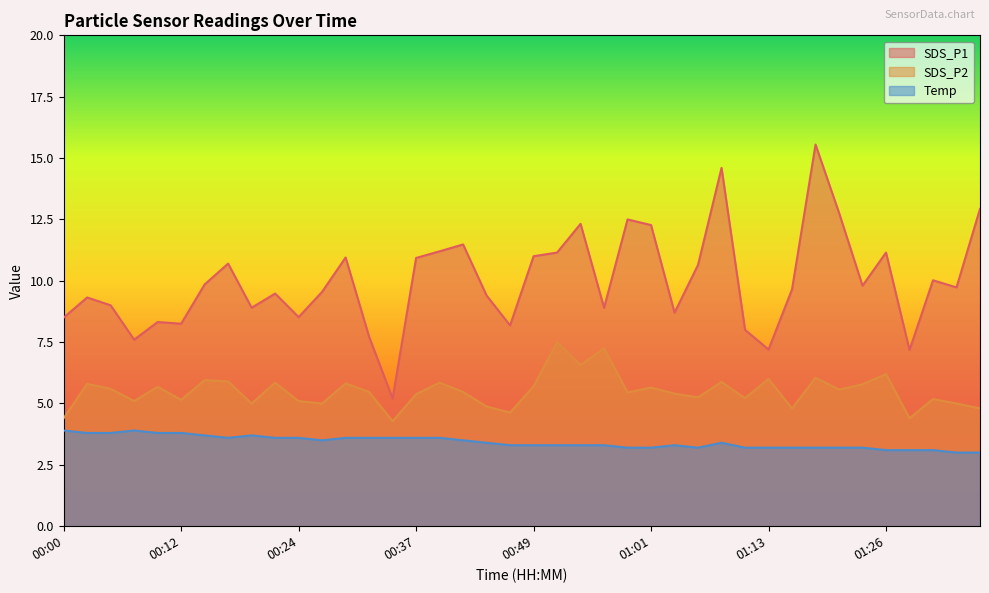

What is the total value across all series at 00:22?

18.9